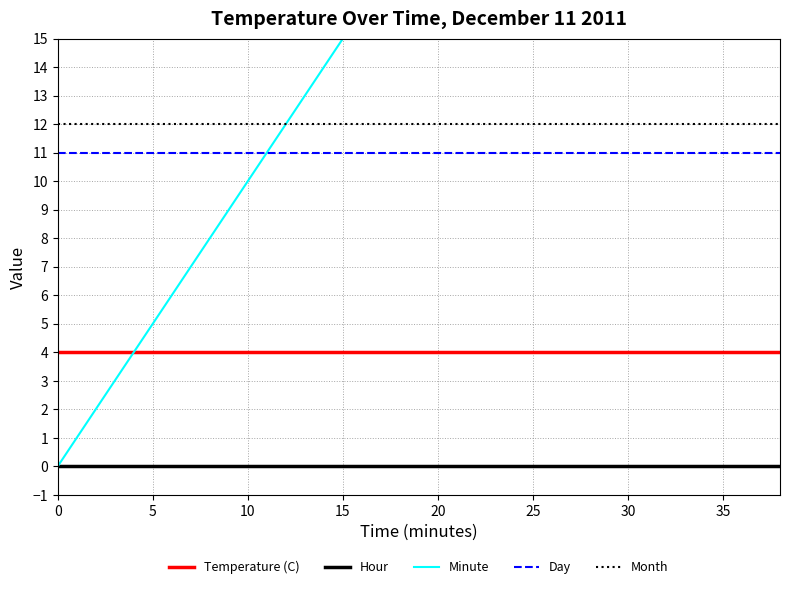

True or false: Month has a value of 12 at 20.

True